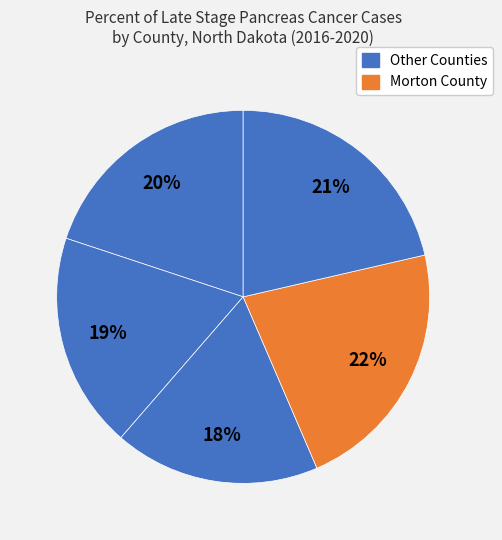

How many segments does this pie chart have?

5